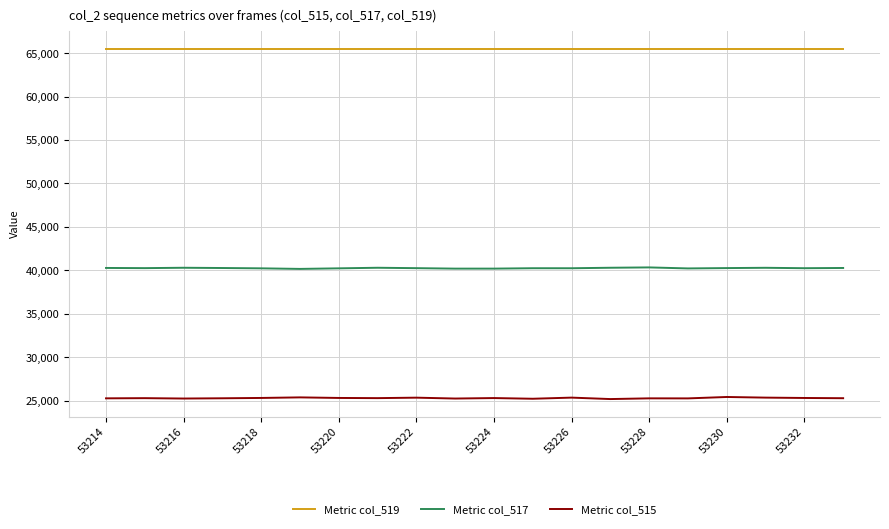

What is the highest value of the Metric col_519 series?

65535